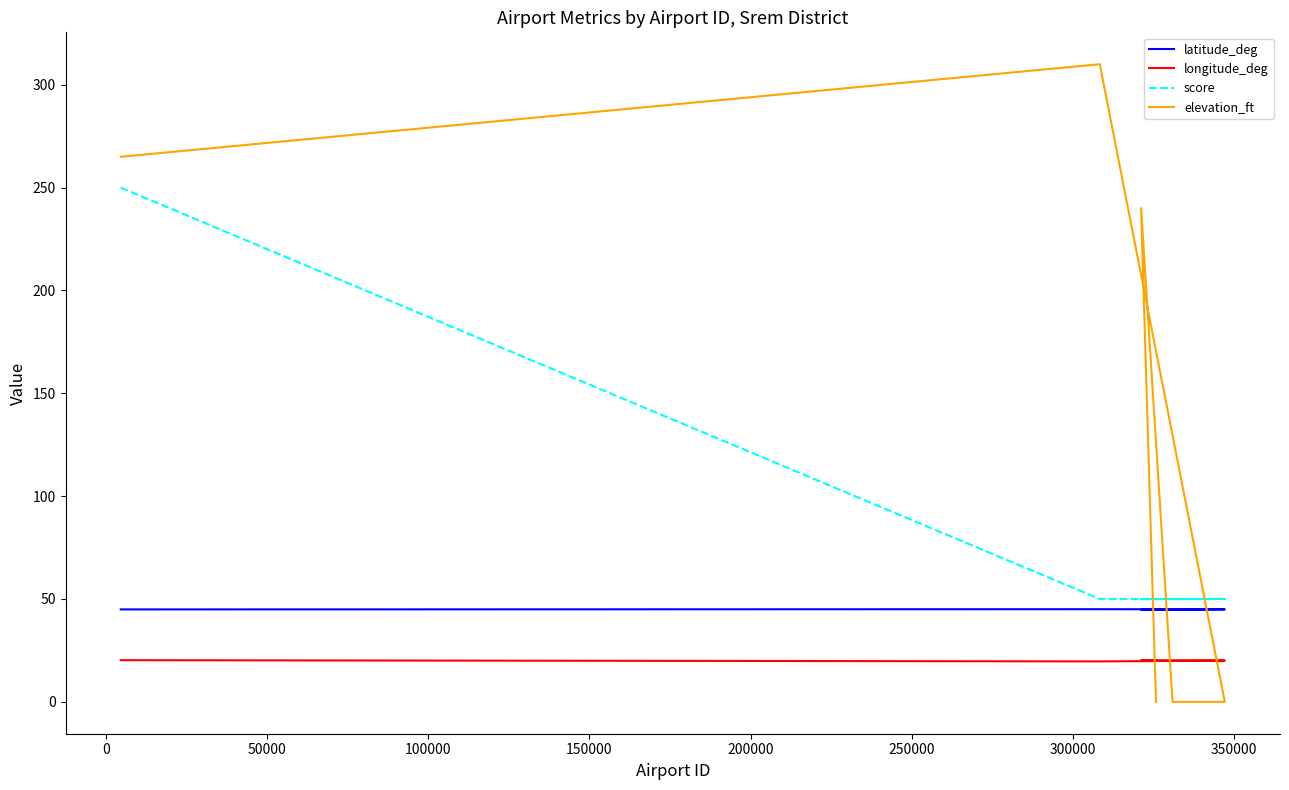

True or false: score has more than 0 interior local peaks.

False